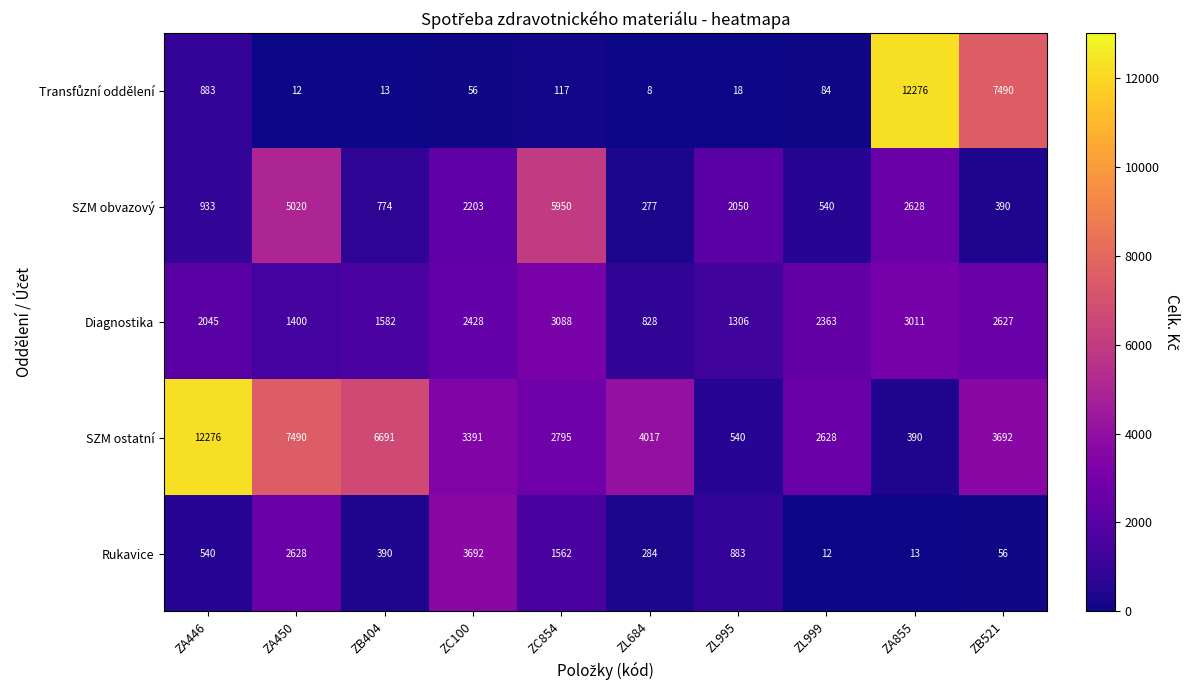

Which series has the largest total across all categories?

SZM ostatní